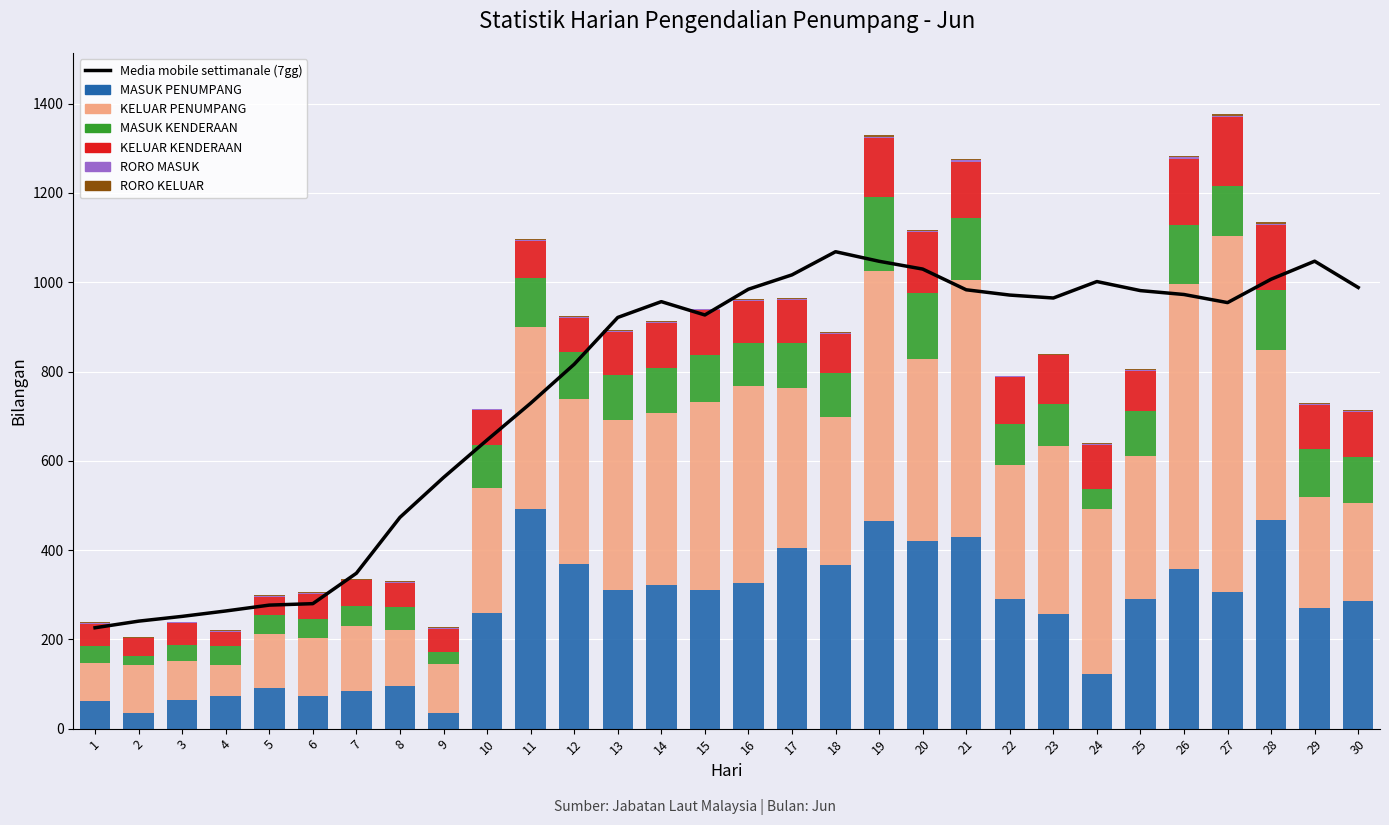

What is the difference between the second highest and minimum values in the KELUAR KENDERAAN series?

116